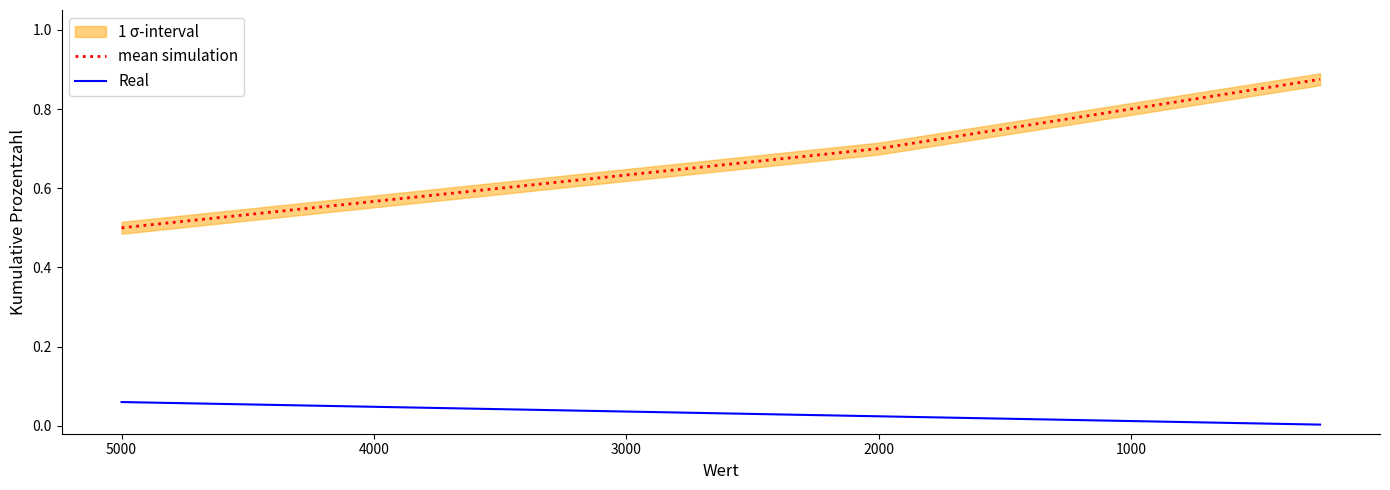

What is the sum of all Real values?

0.1